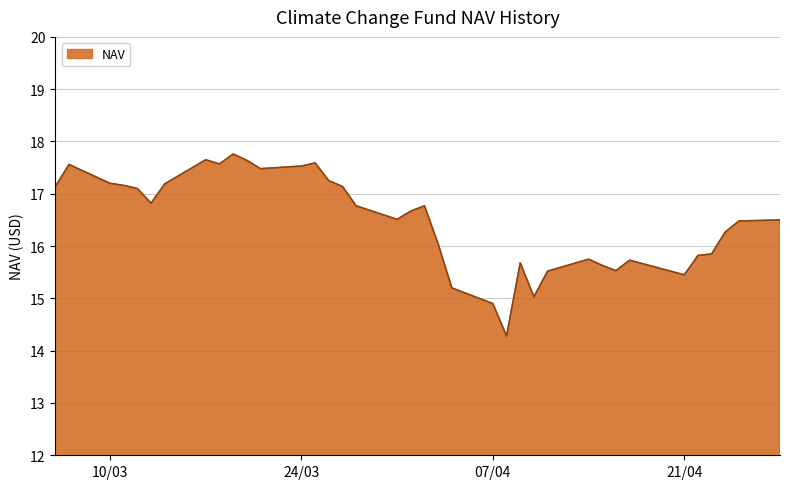

What is the greatest value displayed?

17.8